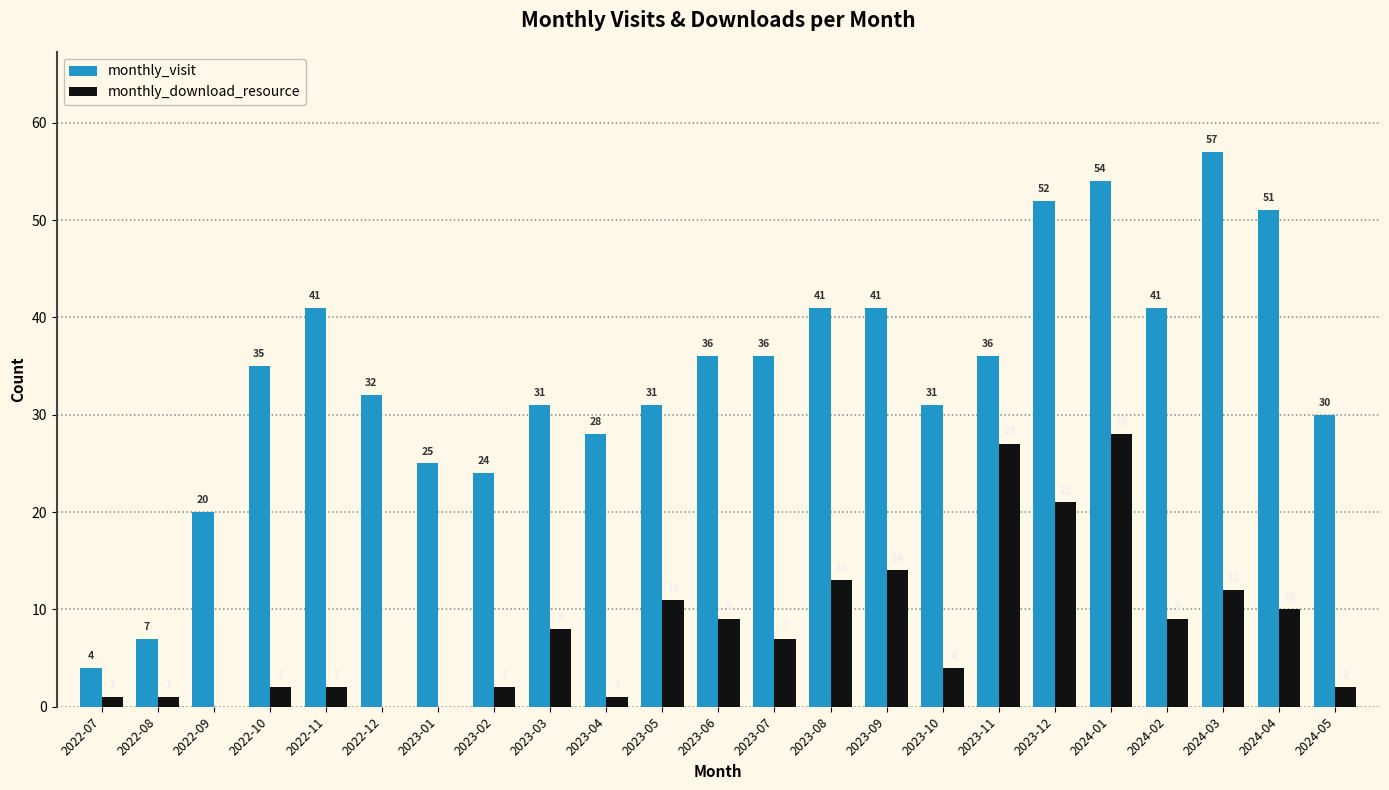

Which series has the widest spread of values?

monthly_visit